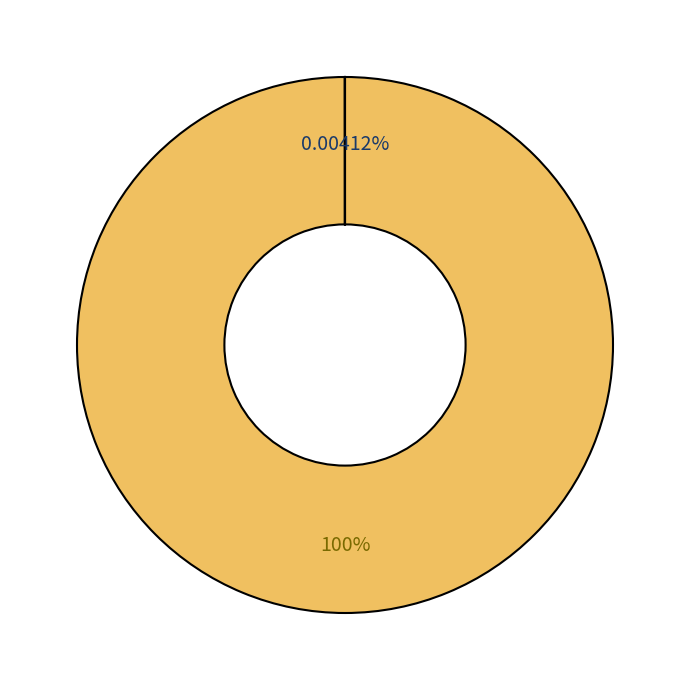

Which series changed the most between Common stock, shares issued and Preferred stock, shares issued?

Common stock, shares issued